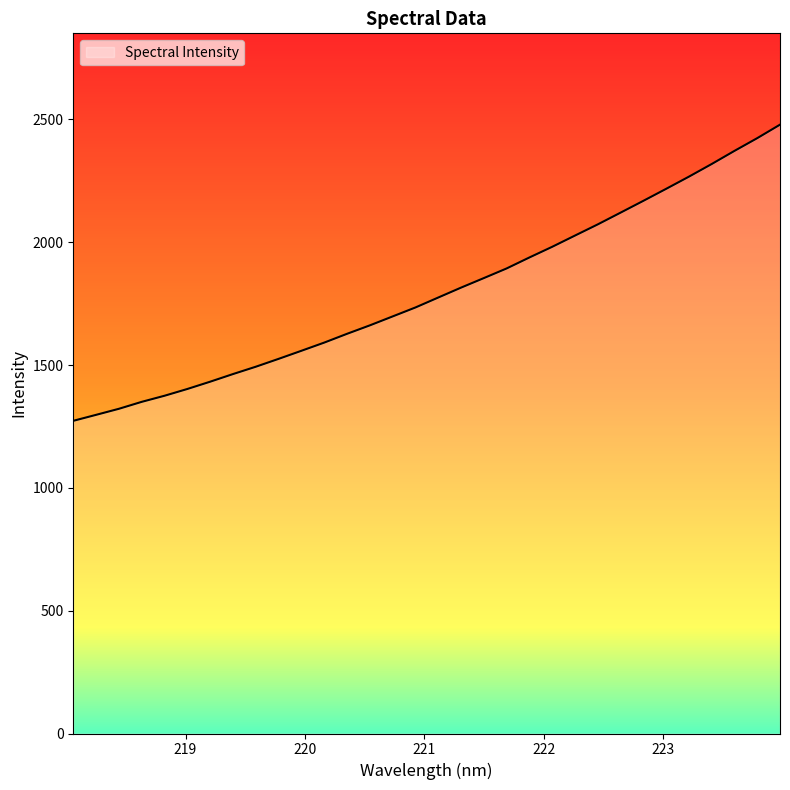

True or false: the data has more than 2 interior local peaks.

False